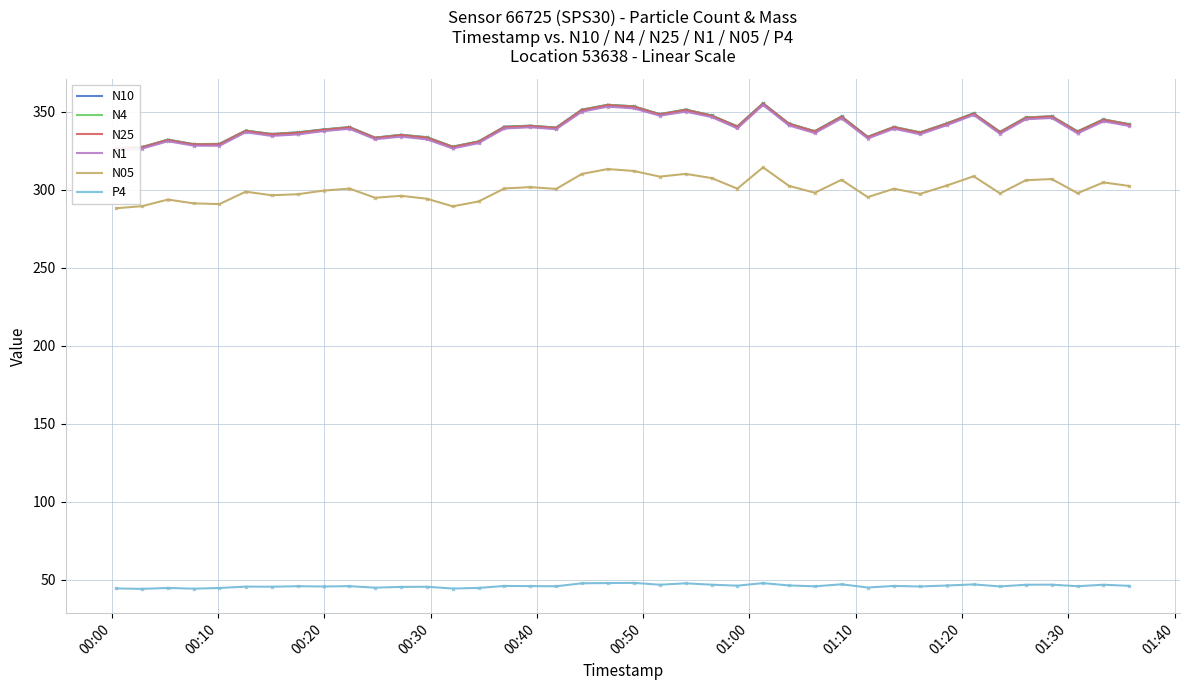

What is the difference between the highest and lowest values at 13?

283.5